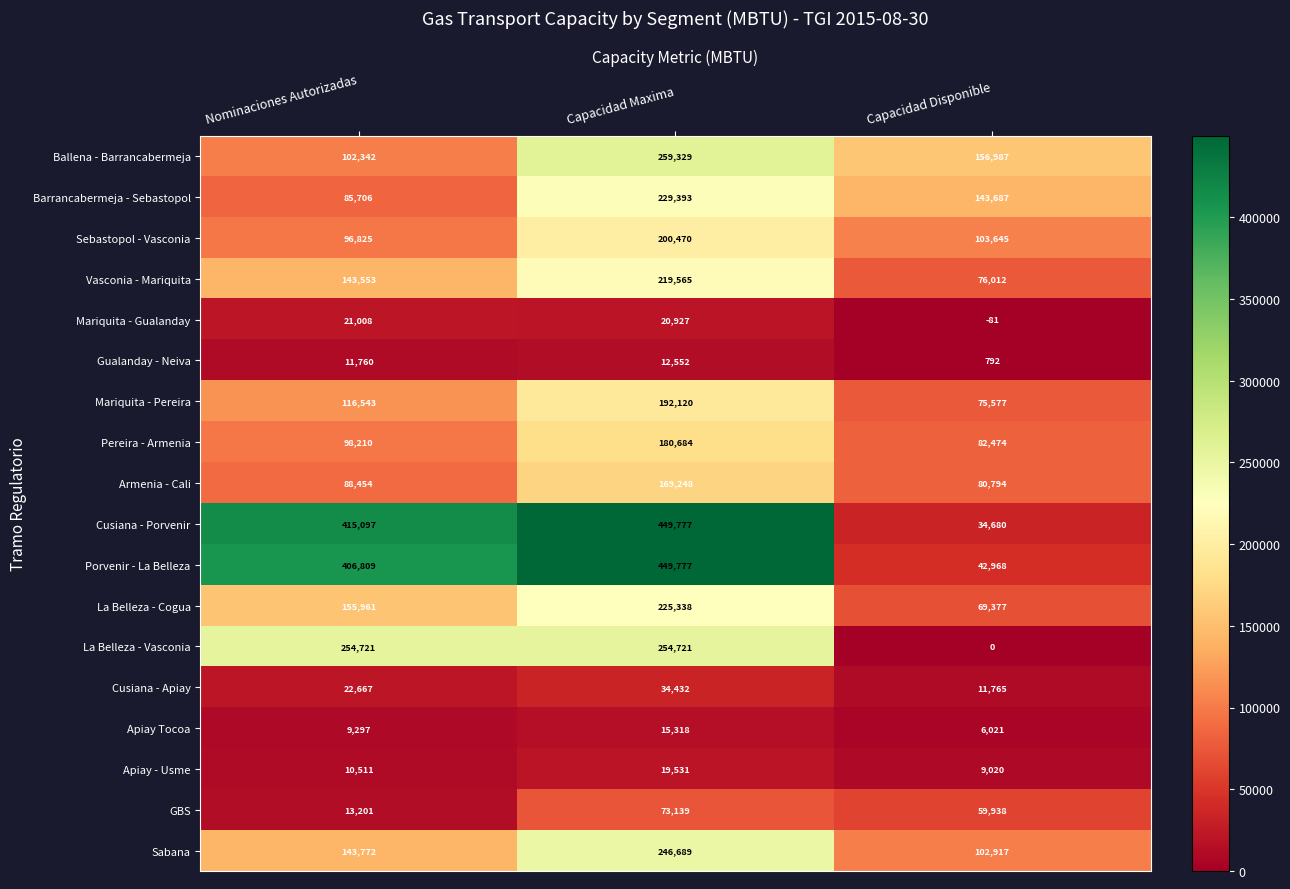

At which label does Sabana reach its minimum?

Capacidad Disponible